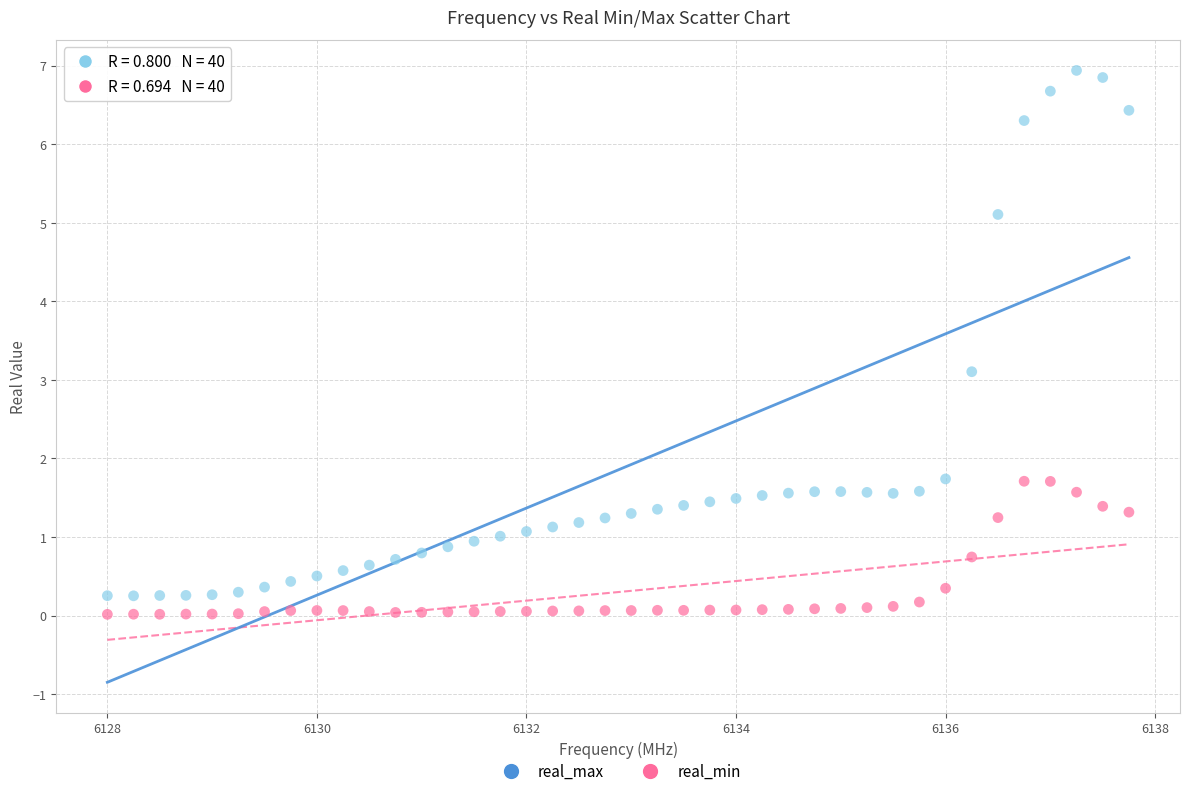

Which series contains the highest Y value?

real_max